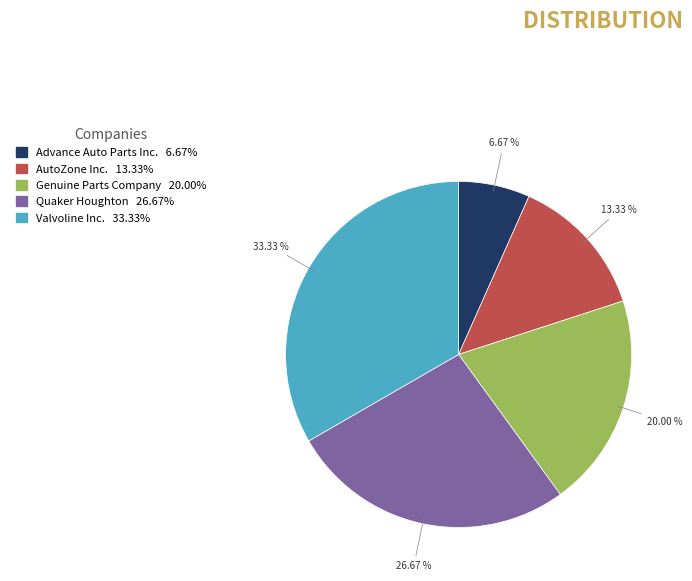

What percentage is the Quaker Houghton slice, to the nearest percent?

27%